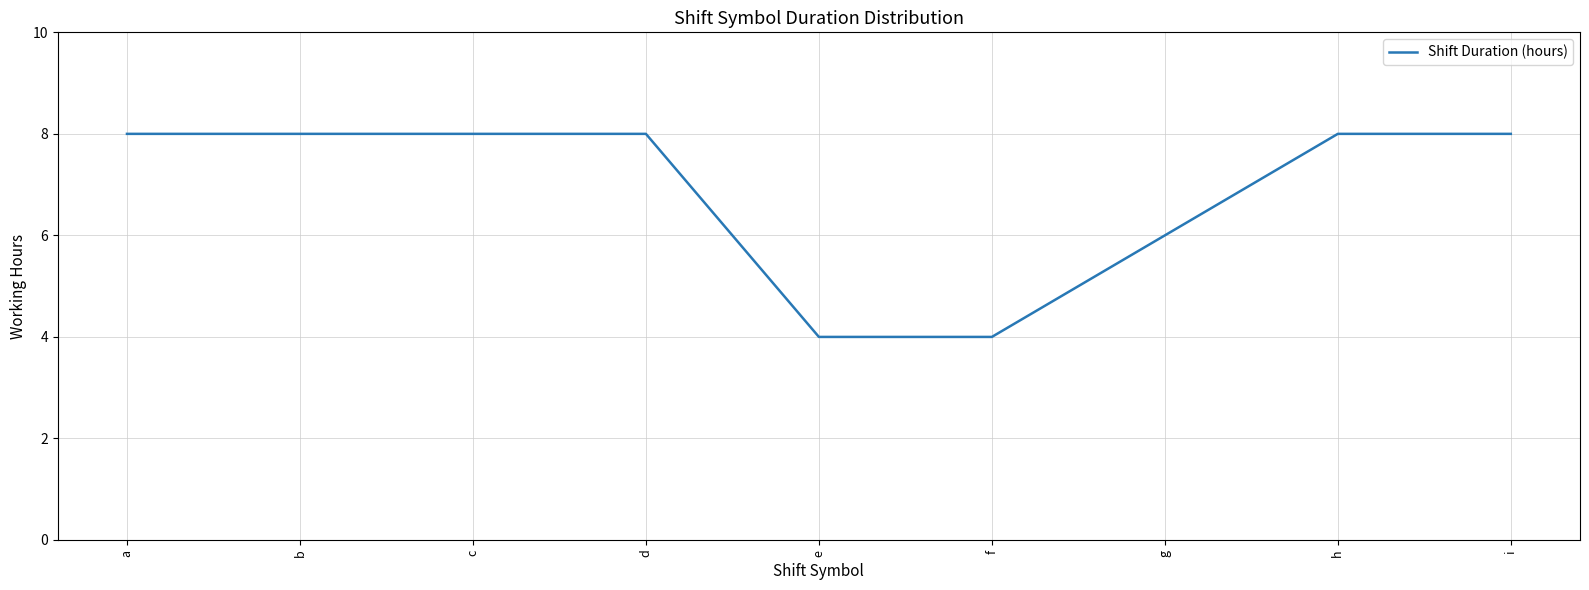

Which has a higher value, a or f?

a